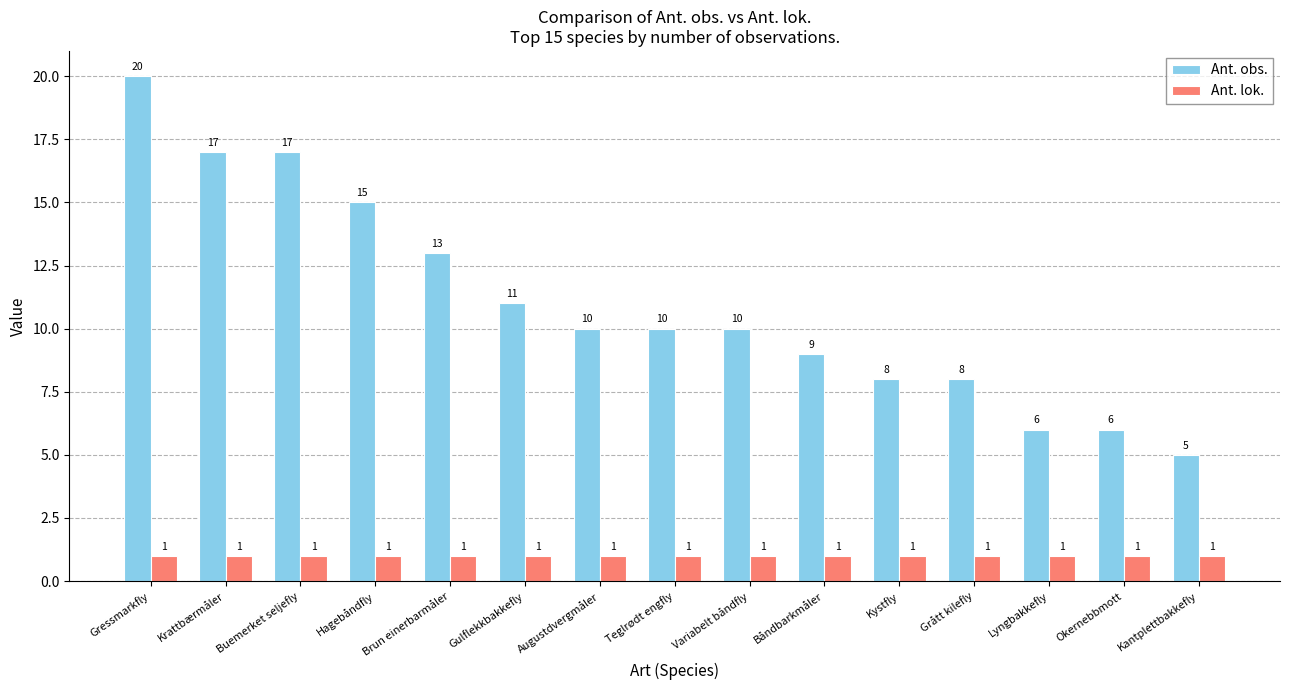

Which series has the largest total across all categories?

Ant. obs.